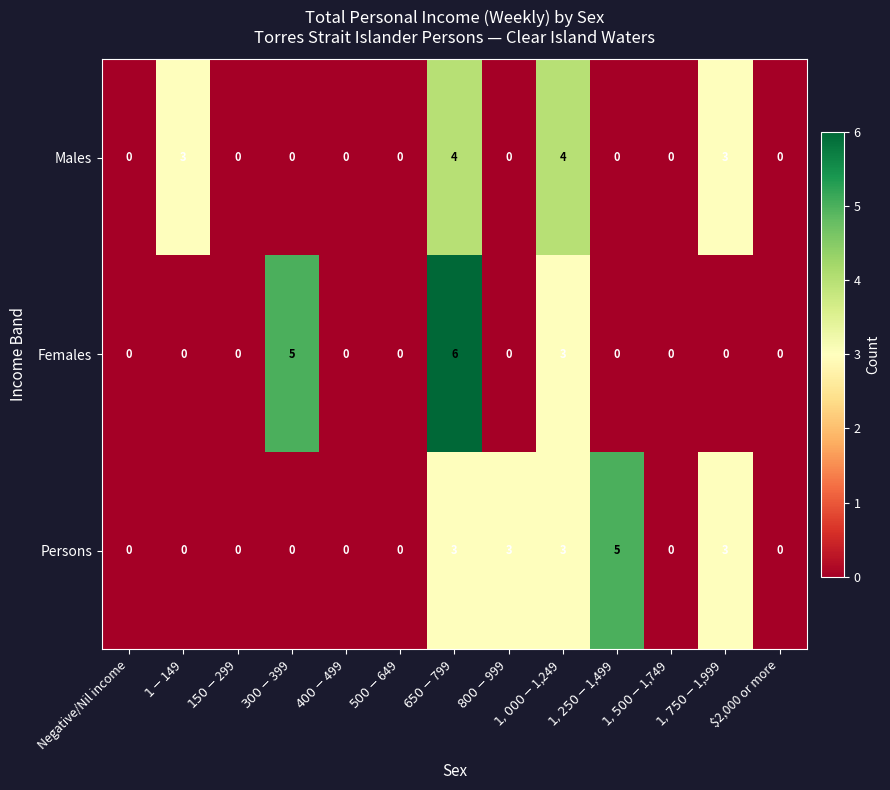

Count the Males values in the range 0 to 3.

11